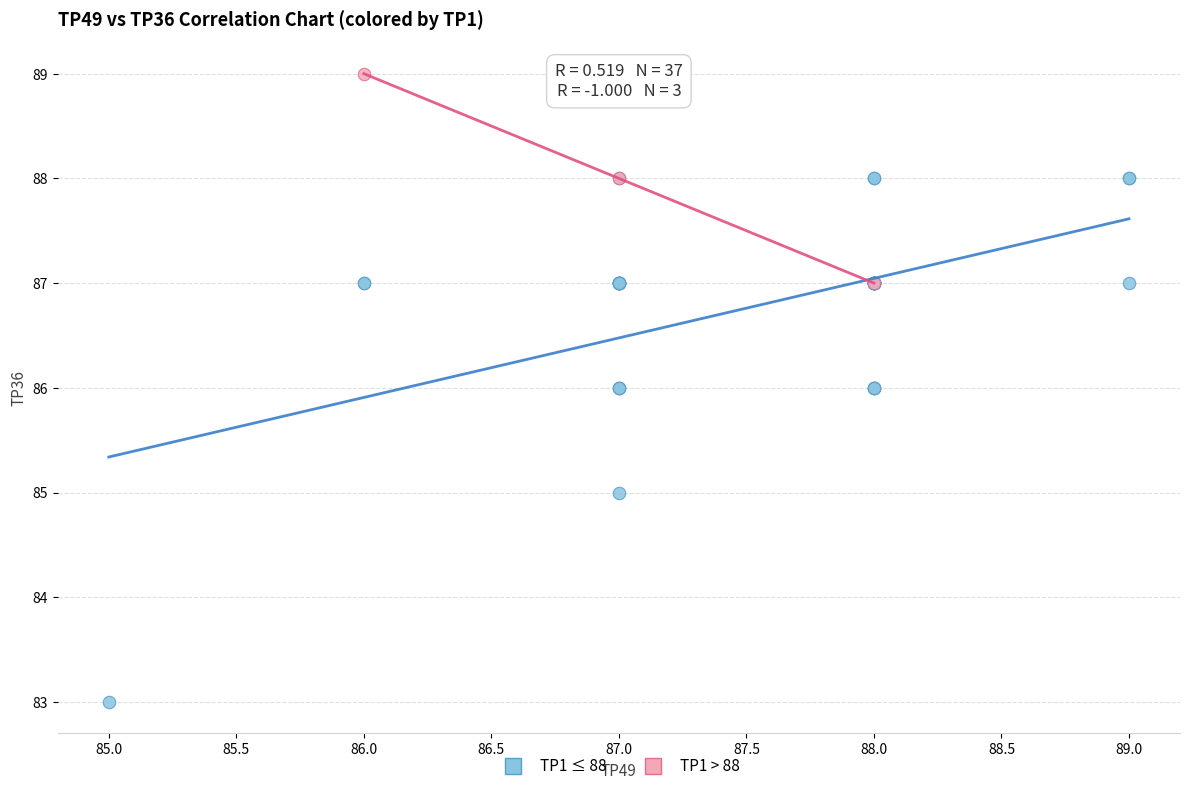

What are all the series names shown in the legend?

TP1 ≤ 88, TP1 > 88